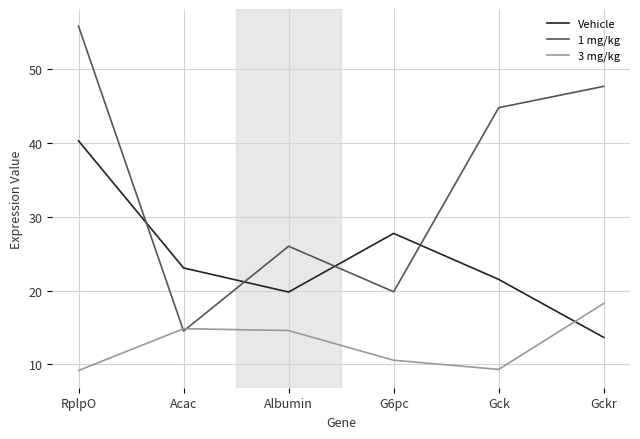

How many times do Vehicle and 3 mg/kg cross each other?

1